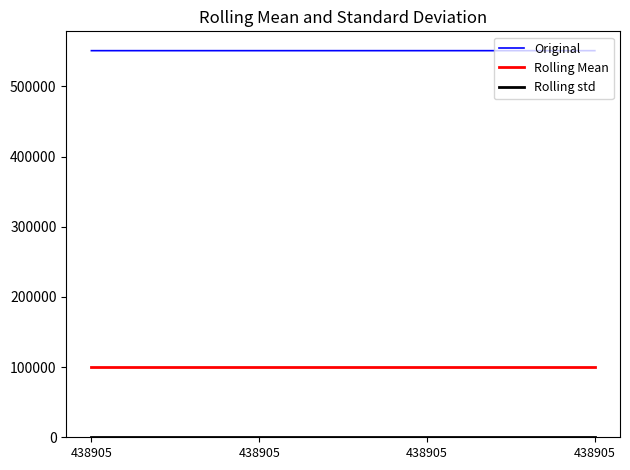

How many lines are shown in the chart?

3